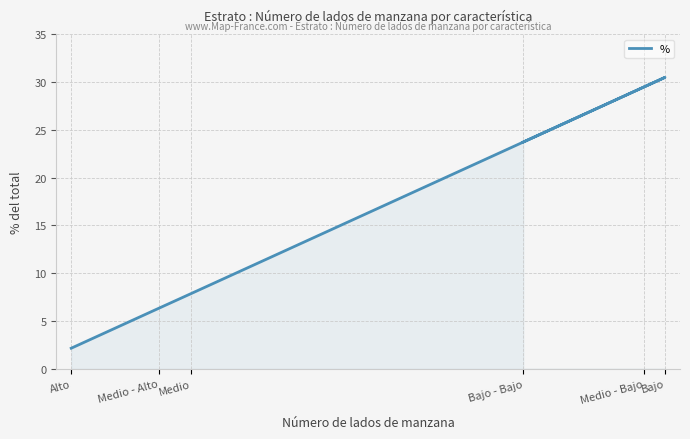

What is the difference between the maximum and second lowest values?

24.1